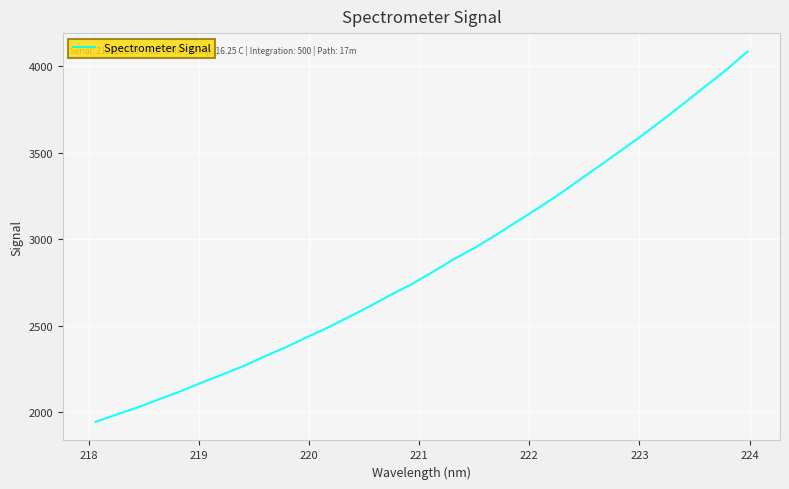

What is the difference between the maximum and minimum values?

2141.5